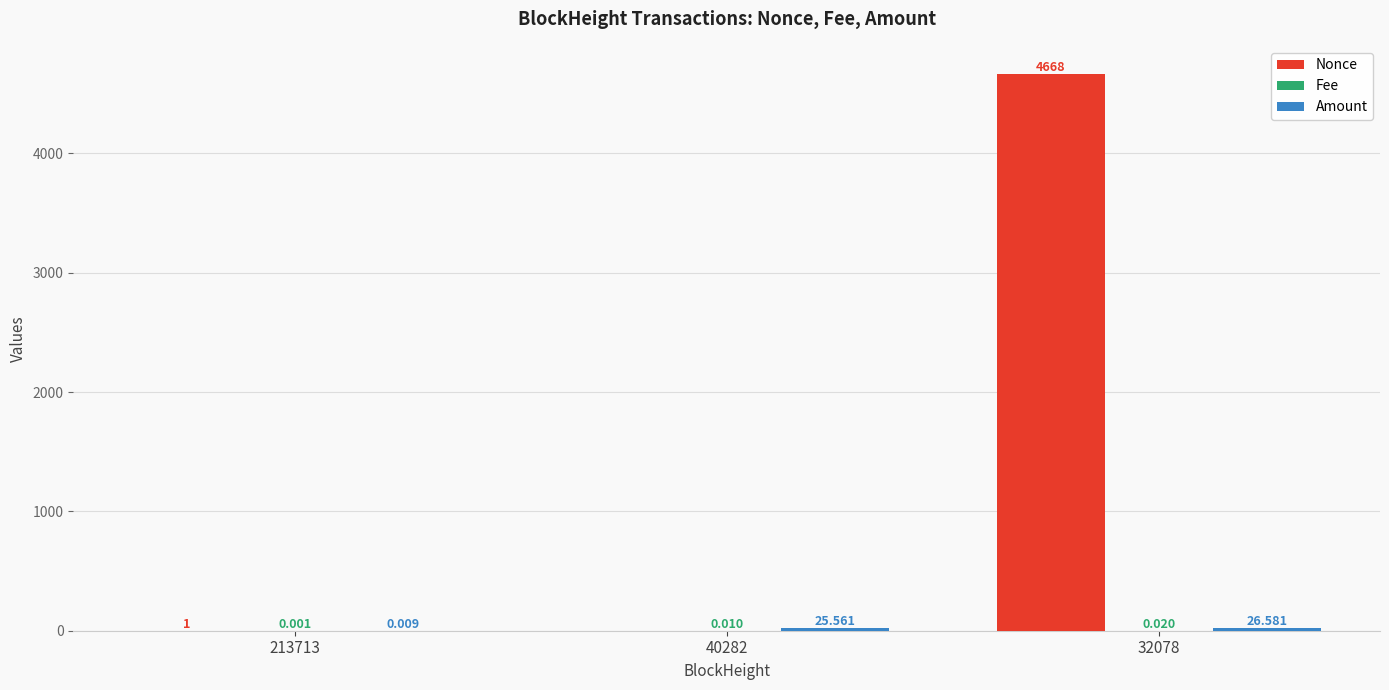

How many groups of bars are there?

3